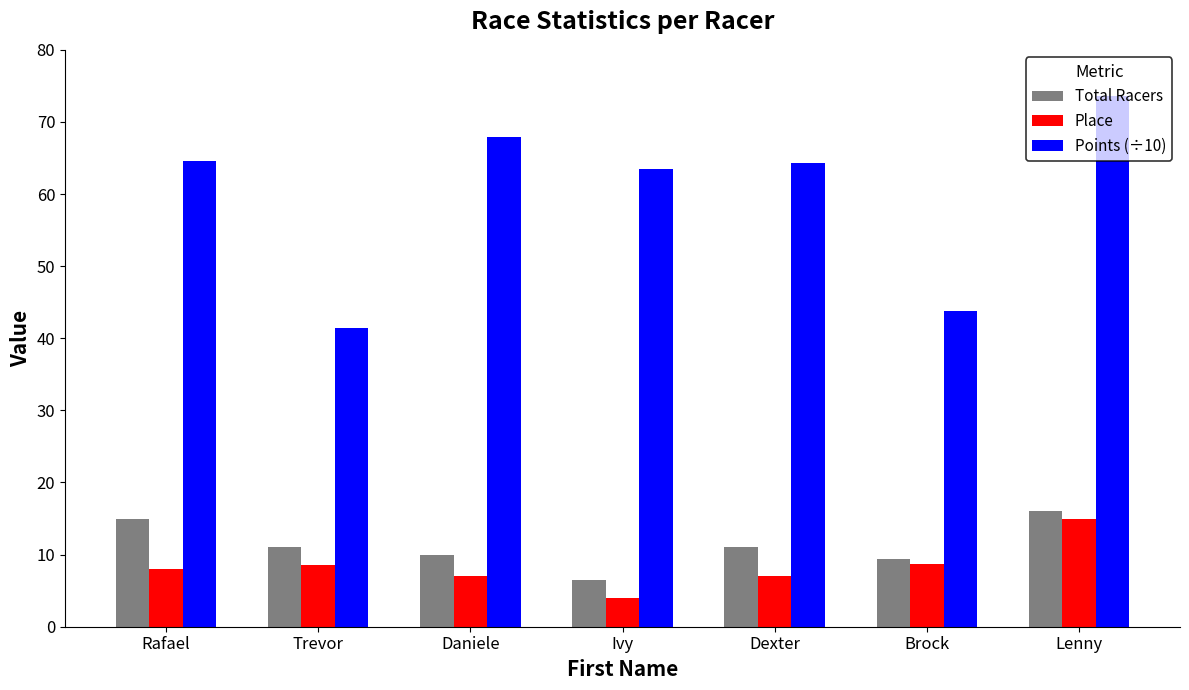

What is the label of the 3rd bar from the right?

Dexter